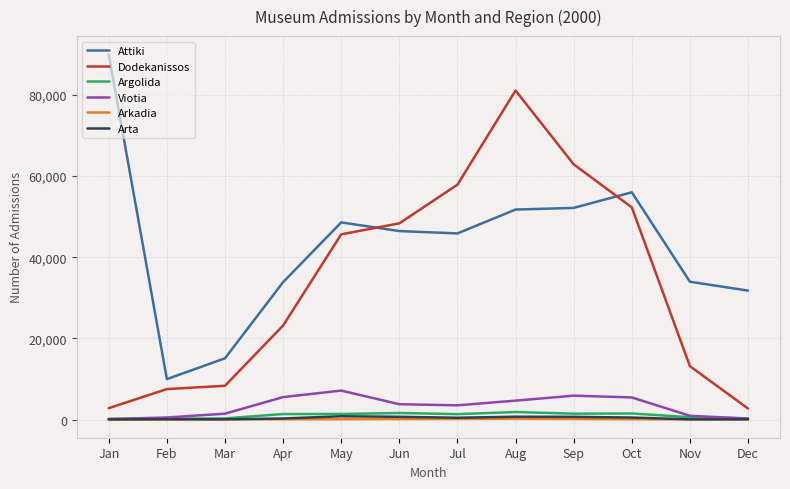

At which label is Dodekanissos closest to 41892?

May